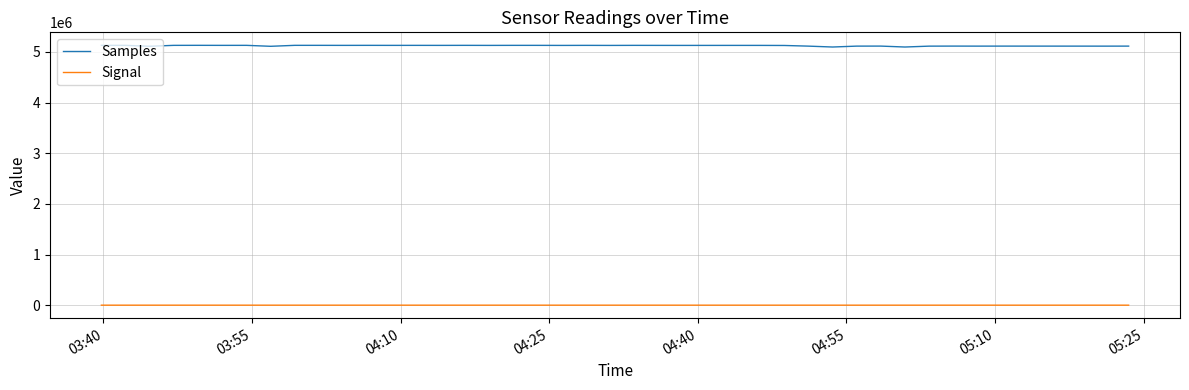

What is the highest value of the Samples series?

5131406